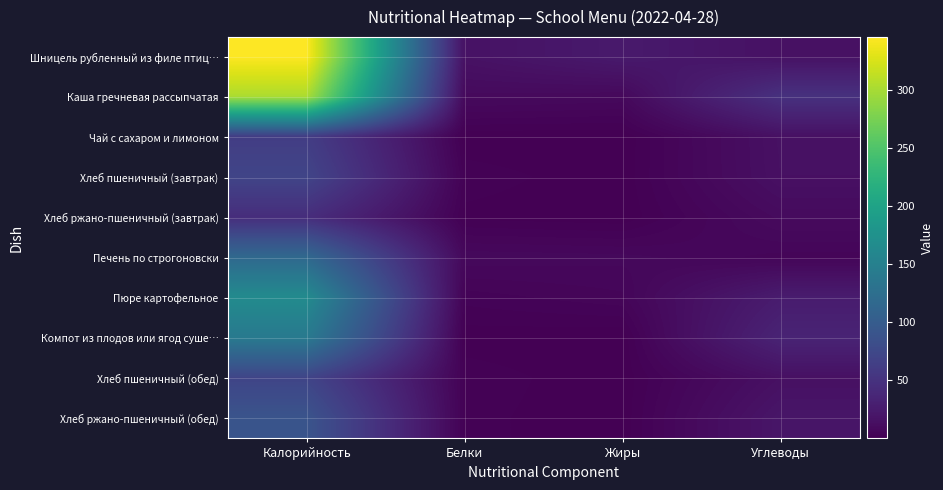

Which series changed the most between Калорийность and Жиры?

Шницель рубленный из филе птиц…